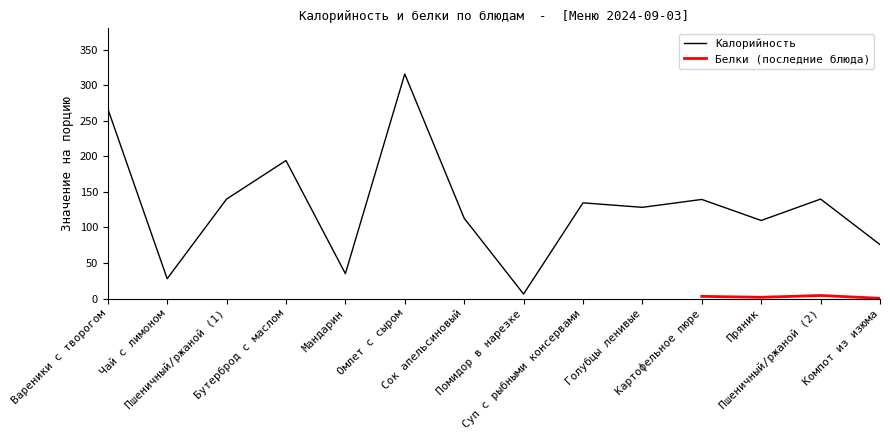

Count the number of values greater than 134.

7